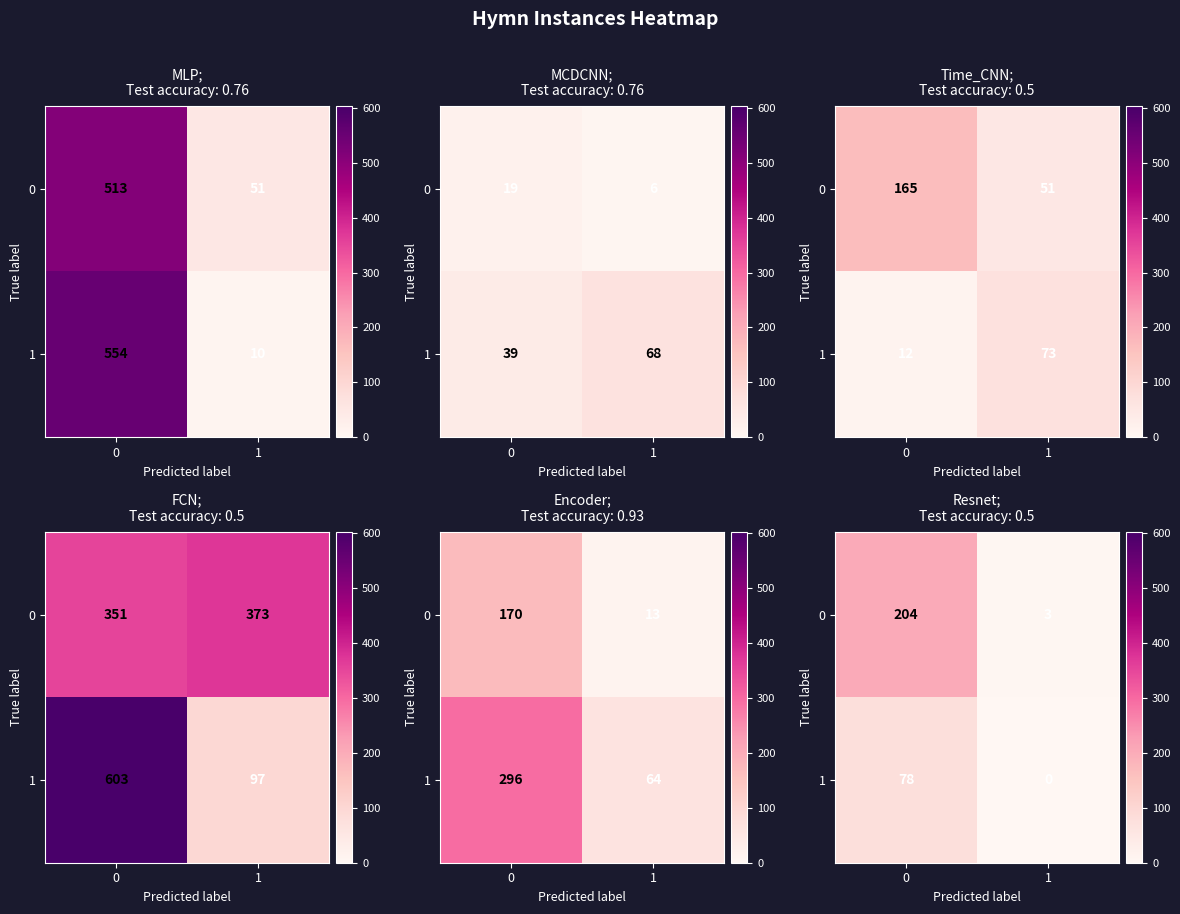

Rank the categories by row_1 value from highest to lowest.

0, 1